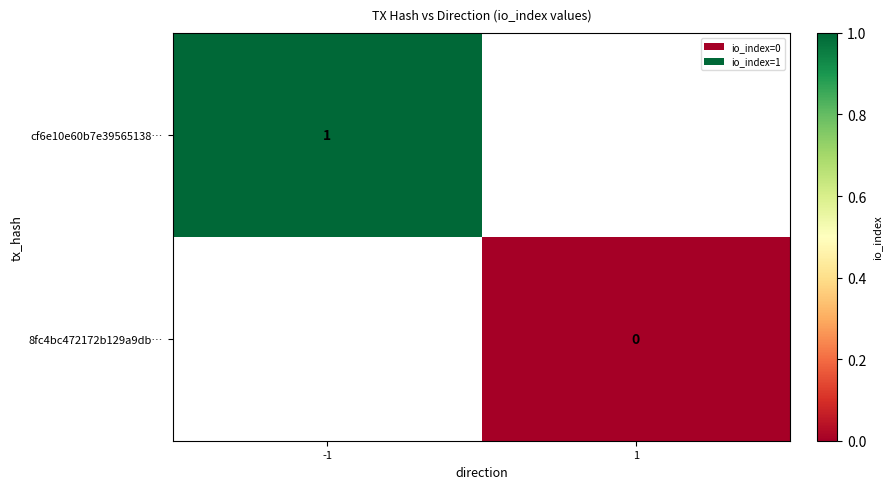

Is it true that cf6e10e60b7e39565138… equals 0.3 at -1?

False